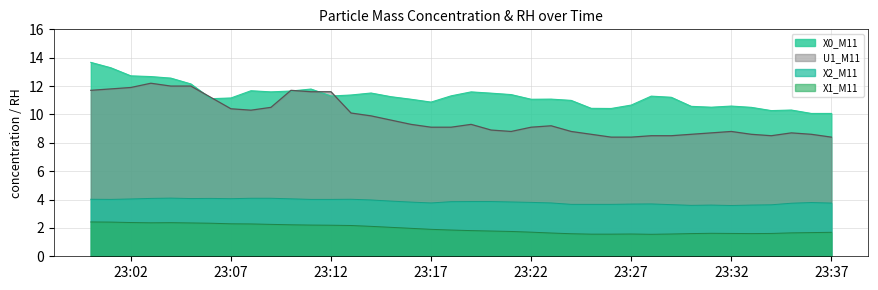

What is the smallest value displayed?

1.6